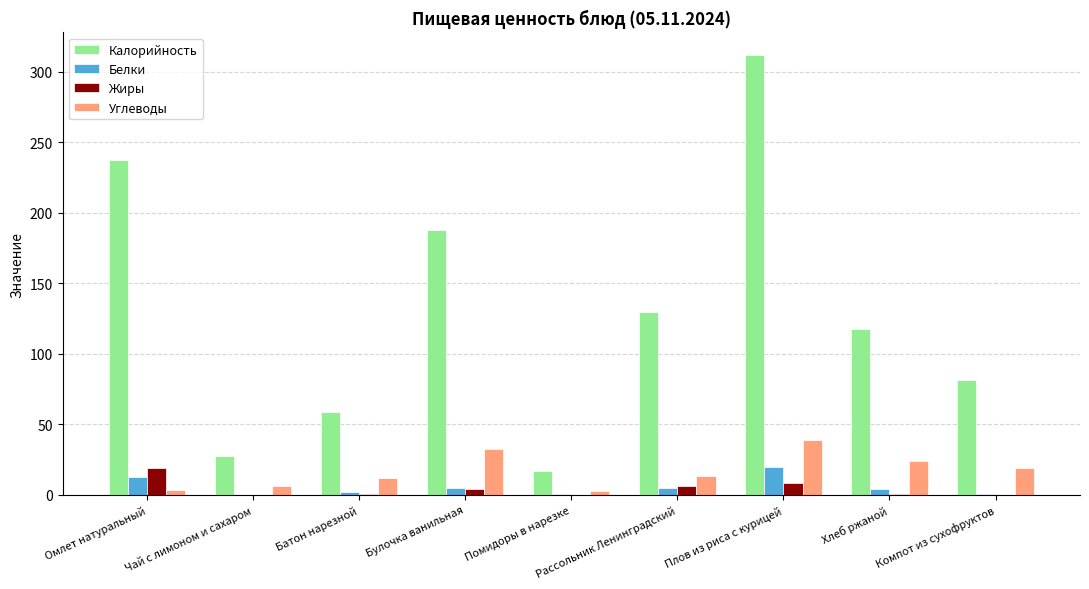

Which series has the largest range (max minus min)?

Калорийность